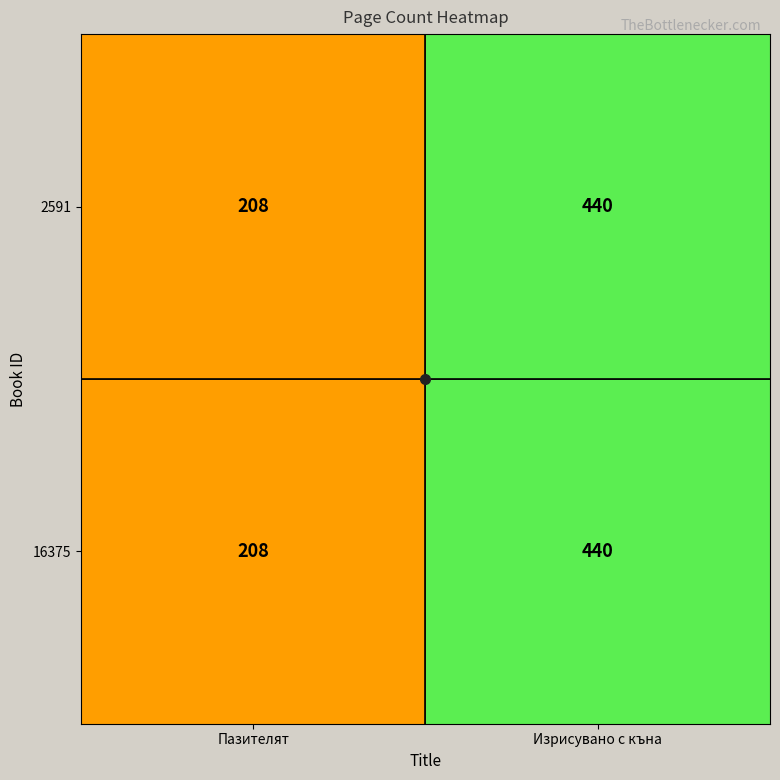

What is the sum of the 2591 values at Изрисувано с къна and Пазителят?

648